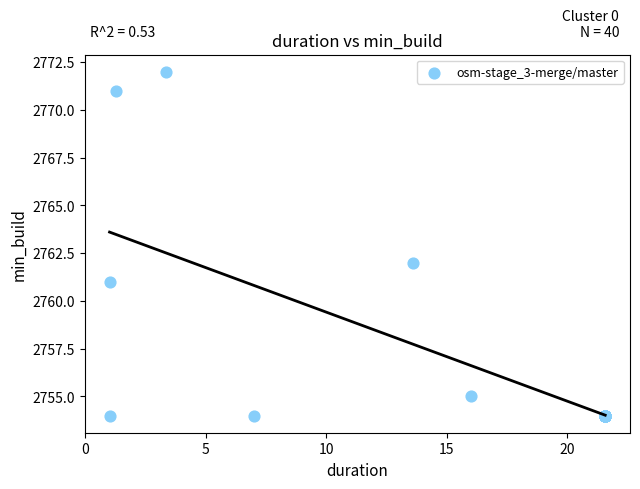

What Y value in the scatter plot is closest to 2763?

2762